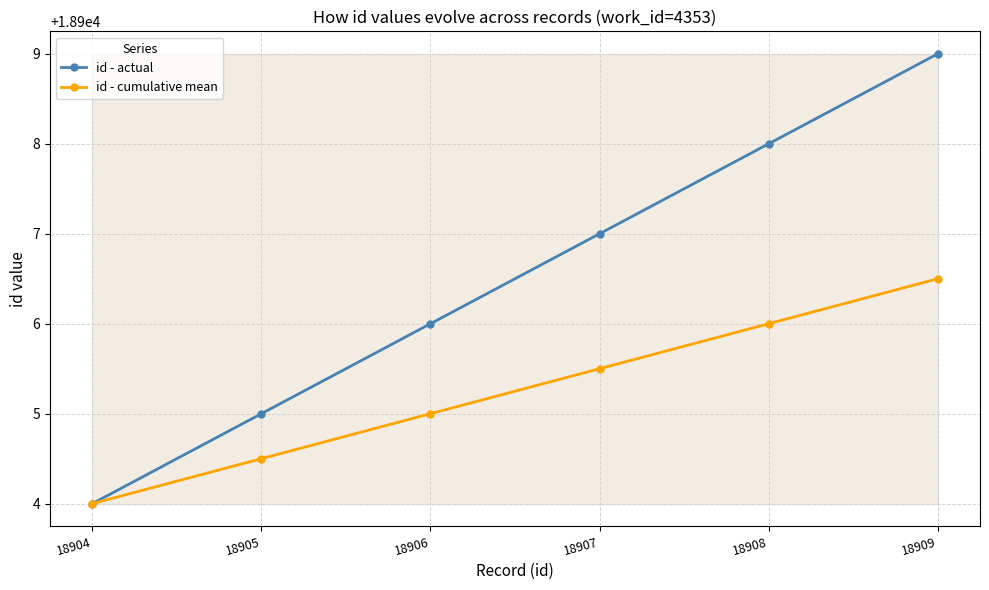

Read the id - actual value at 18905.

18905.0